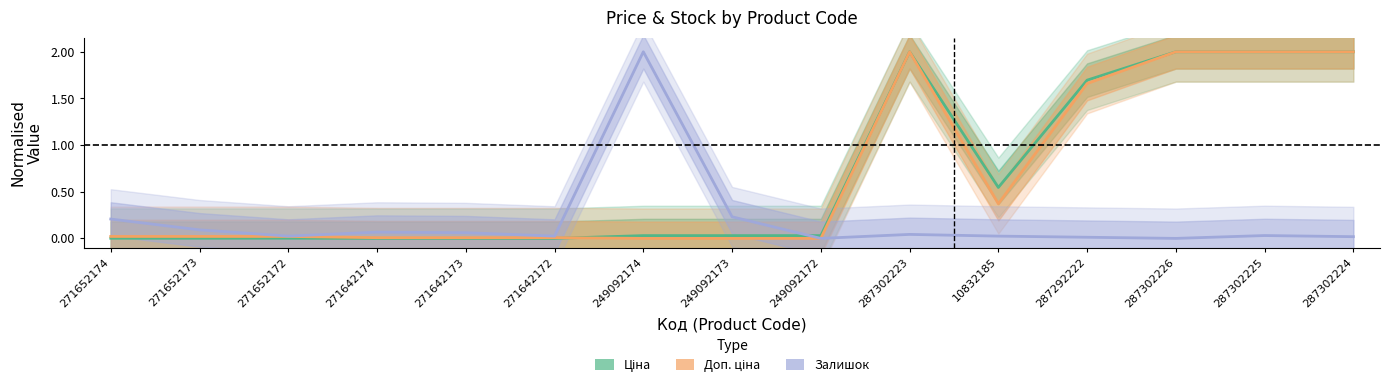

How many lines are shown in the chart?

3